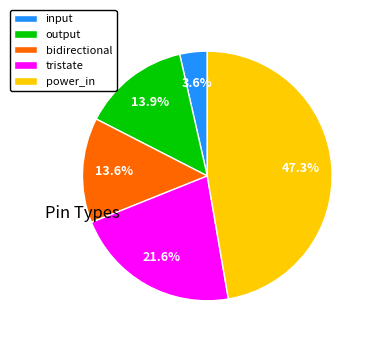

Between power_in and output, which is larger?

power_in